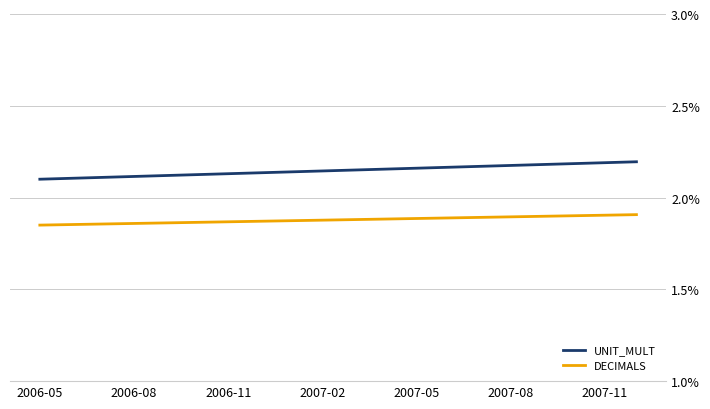

List the series in order of their overall mean, lowest first.

DECIMALS, UNIT_MULT